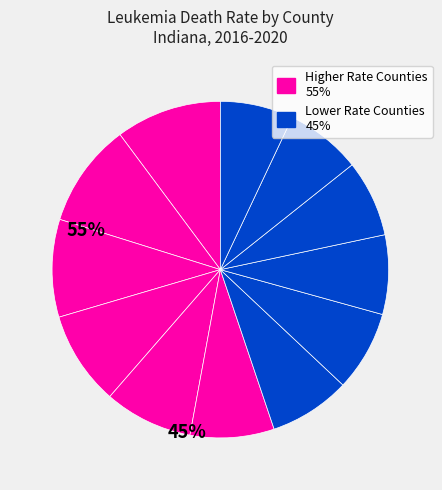

How many segments does this pie chart have?

12